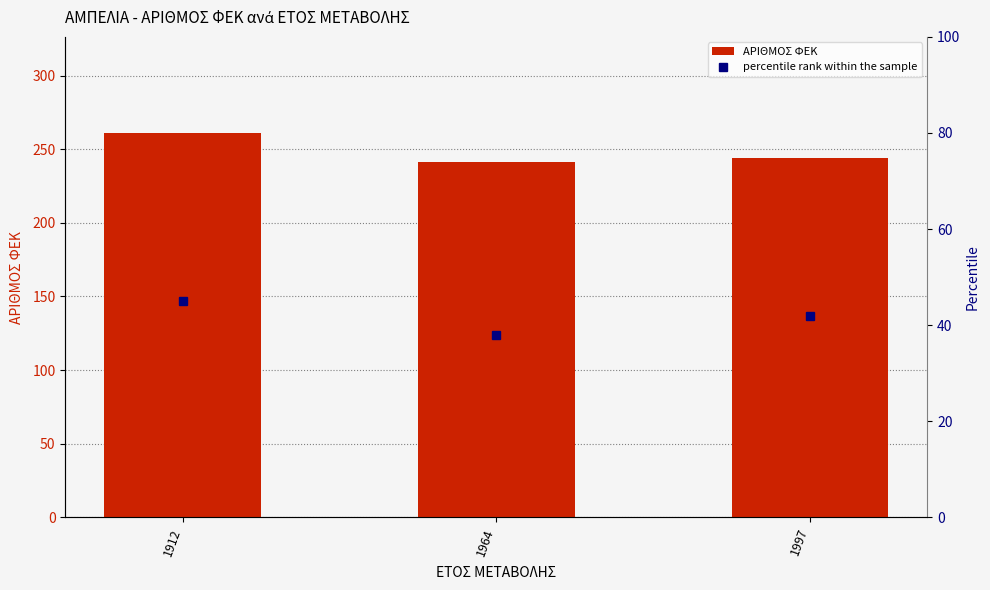

Reading left to right, what are all the values shown in this chart?

ΑΡΙΘΜΟΣ ΦΕΚ: 1912=261	1964=241	1997=244
percentile rank within the sample: 1912=45	1964=38	1997=42